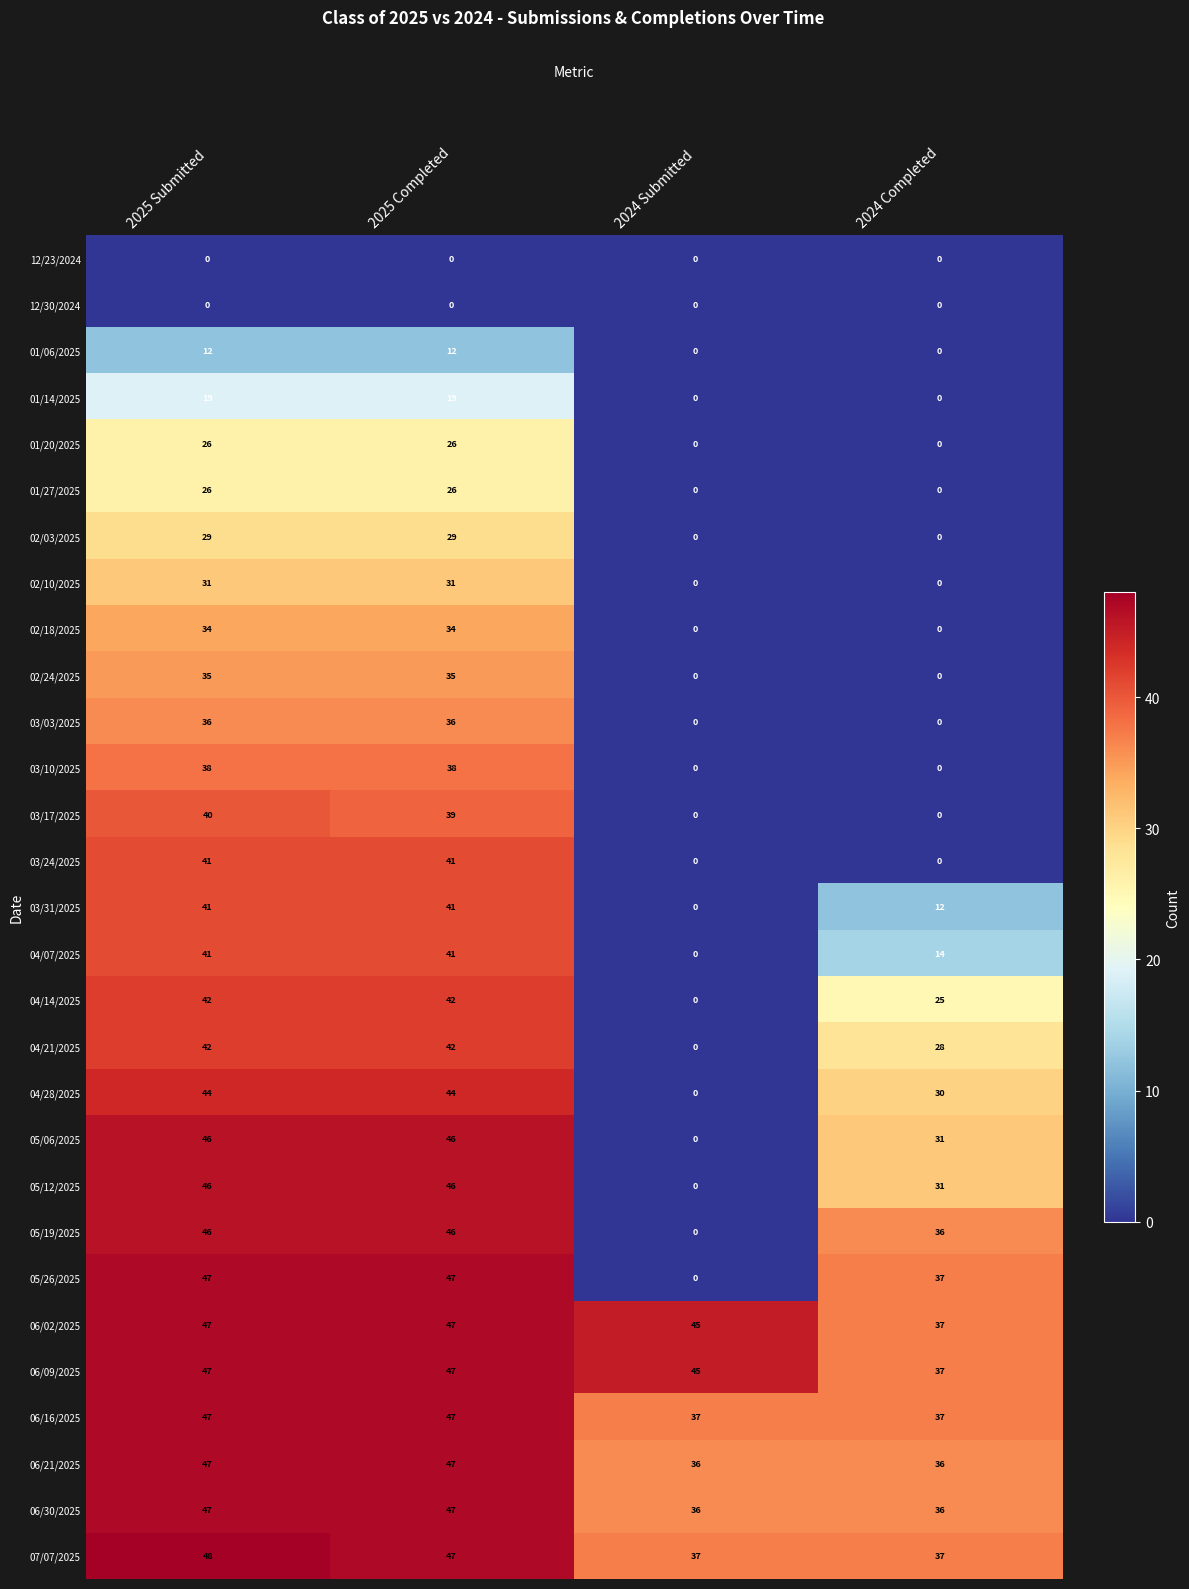

Which series has the widest spread of values?

05/26/2025